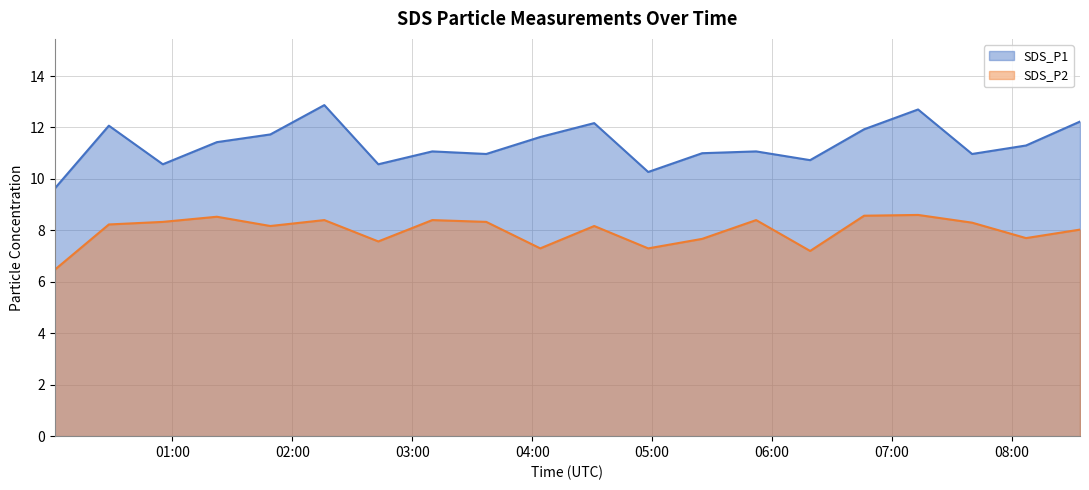

The value of SDS_P1 at 2023/12/16 04:31:00 is 2.5. True or false?

False